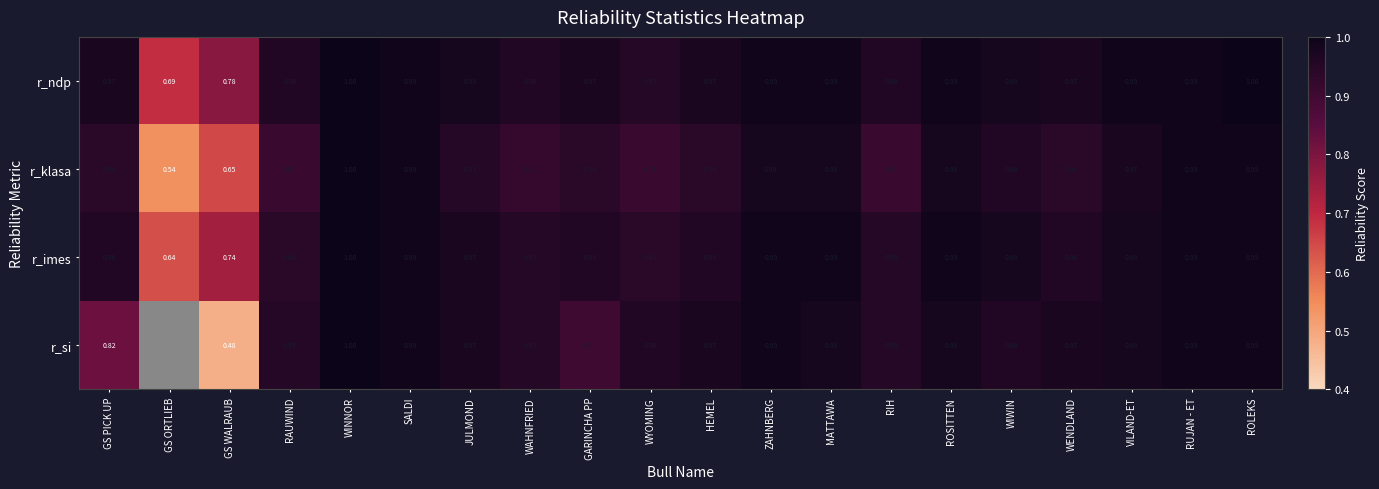

Which series changed the most between WAHNFRIED and VILAND-ET?

r_klasa